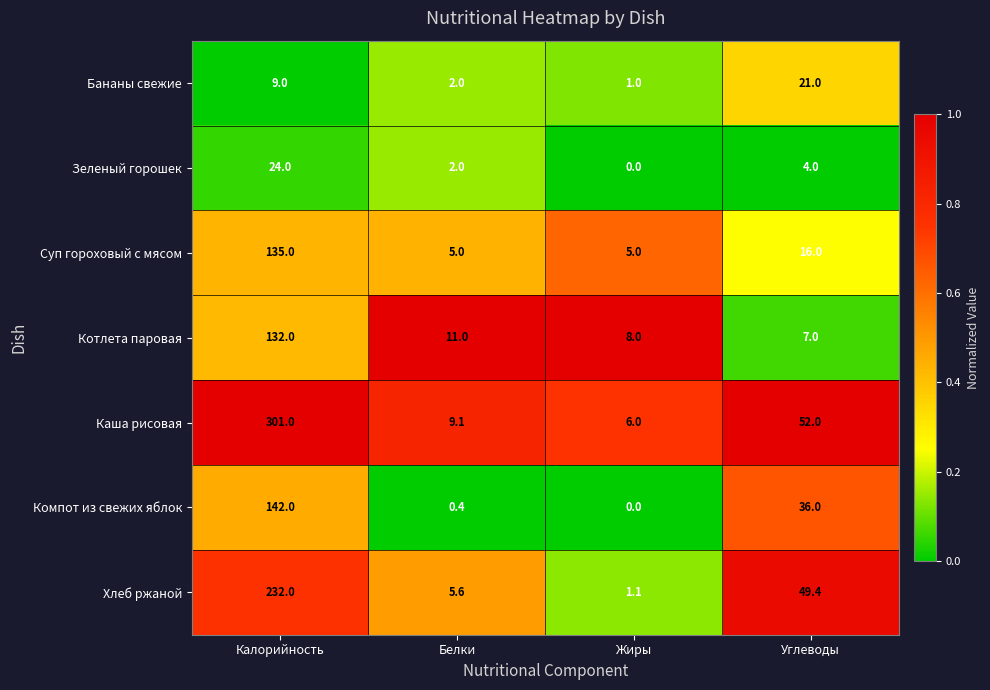

Which series has the largest total across all categories?

Каша рисовая